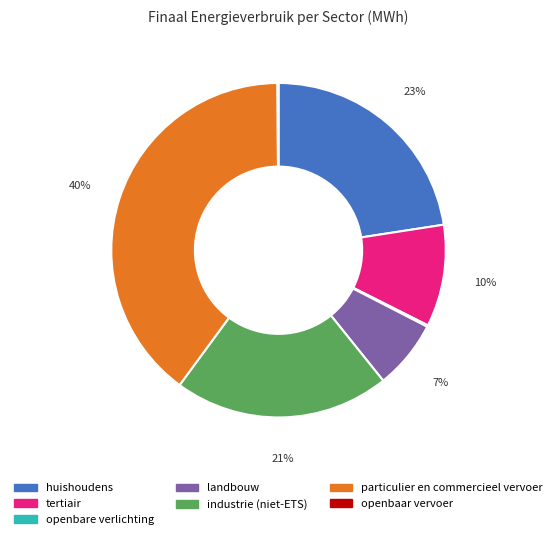

What is the largest slice in the pie chart?

particulier en commercieel vervoer